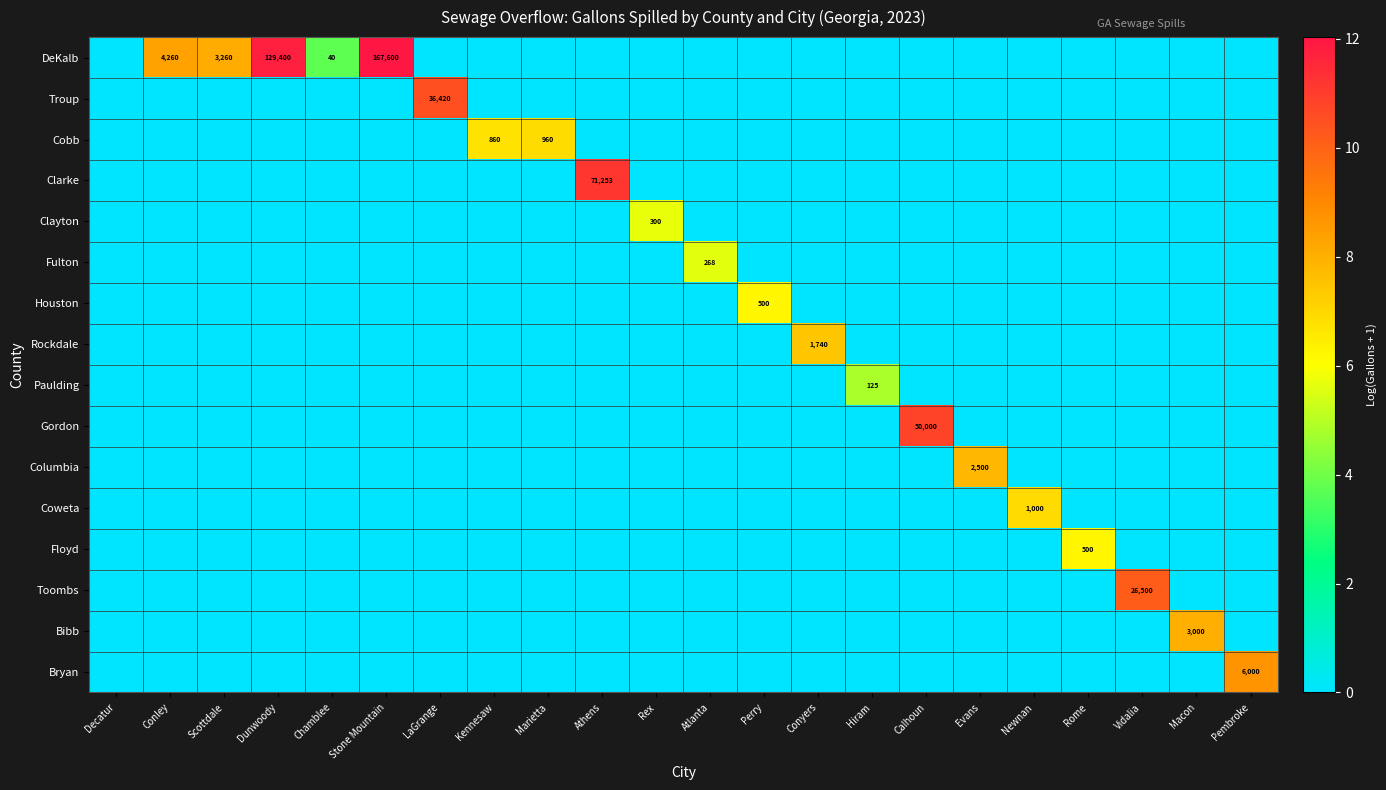

What is the average value of the Gordon series?

0.5